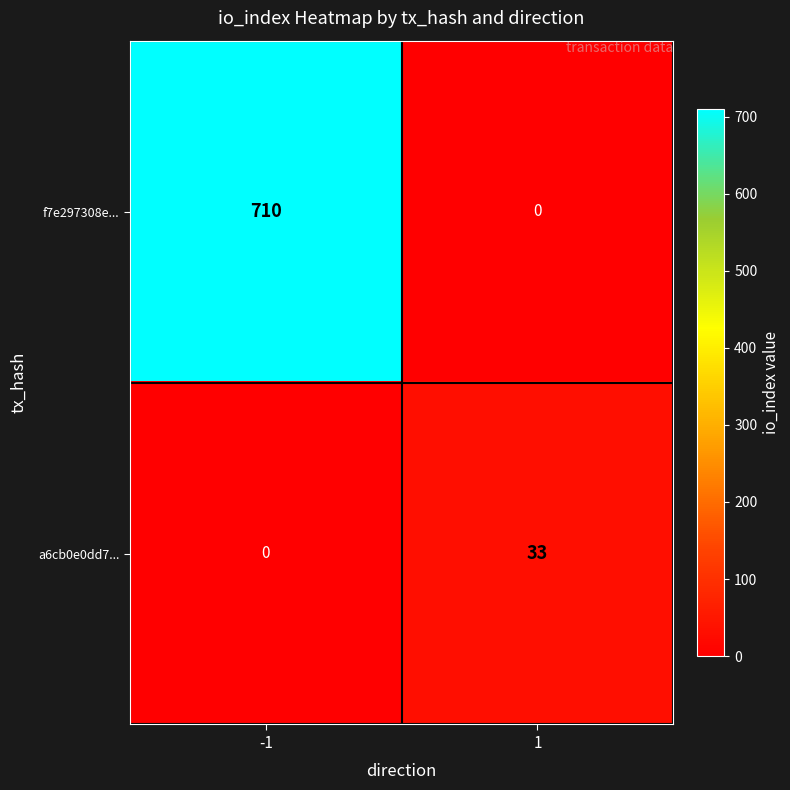

What is the maximum value for a6cb0e0dd7...?

33